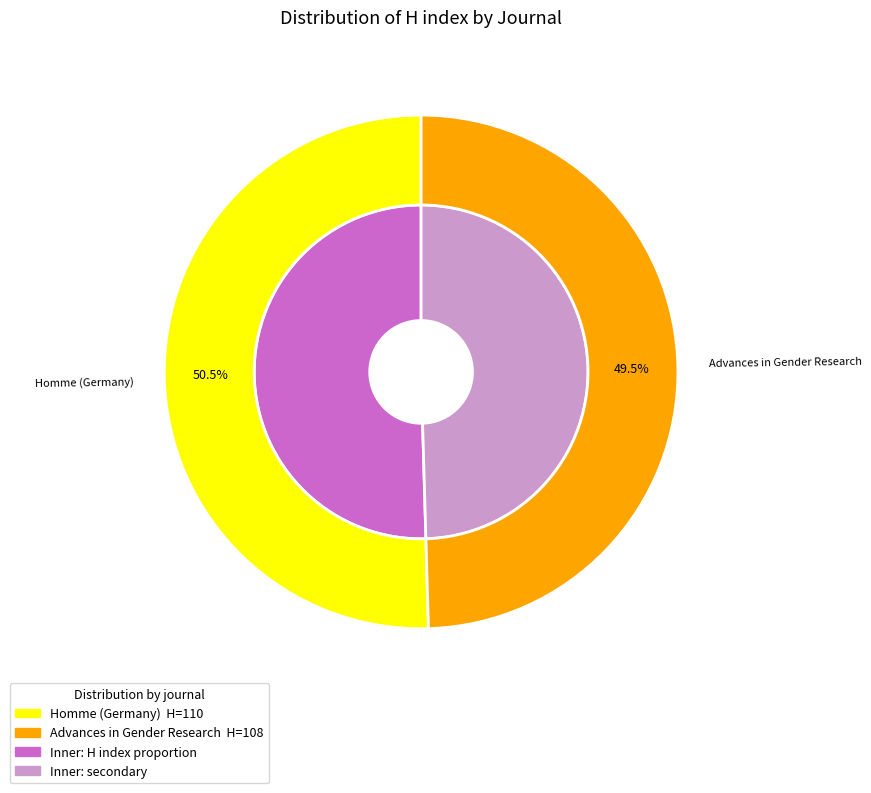

How many segments does this pie chart have?

2